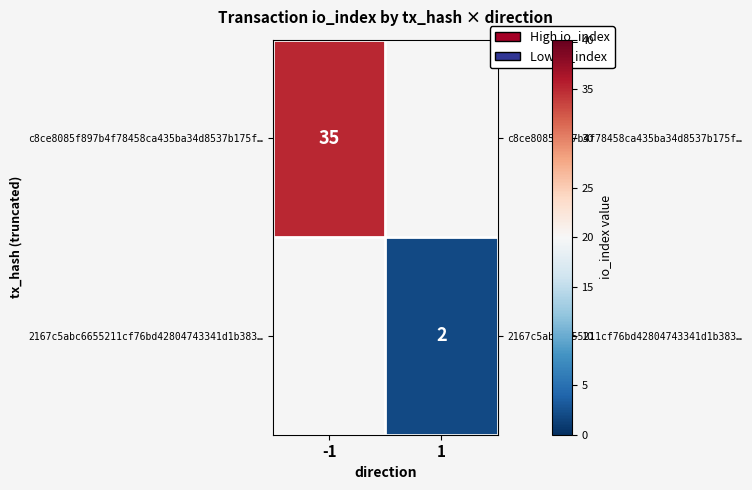

Is the value of c8ce8085f897b4f78458ca435ba34d8537b175f… at -1 greater than the value of 2167c5abc6655211cf76bd42804743341d1b383… at 1?

Yes